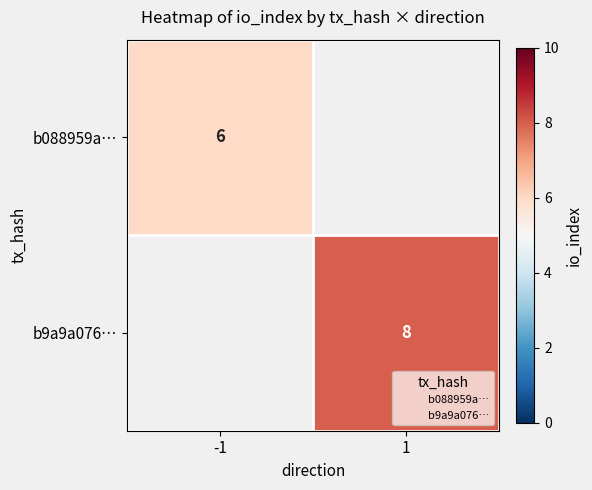

At how many categories does at least one series exceed 6?

1